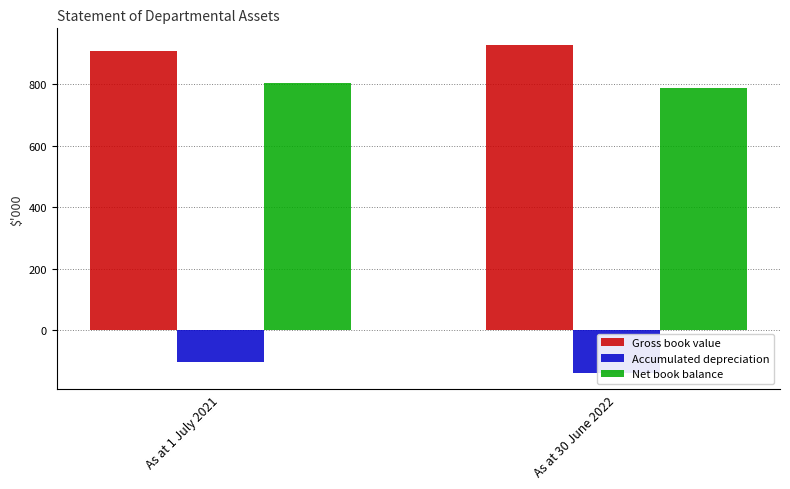

What position from the left is As at 1 July 2021?

1